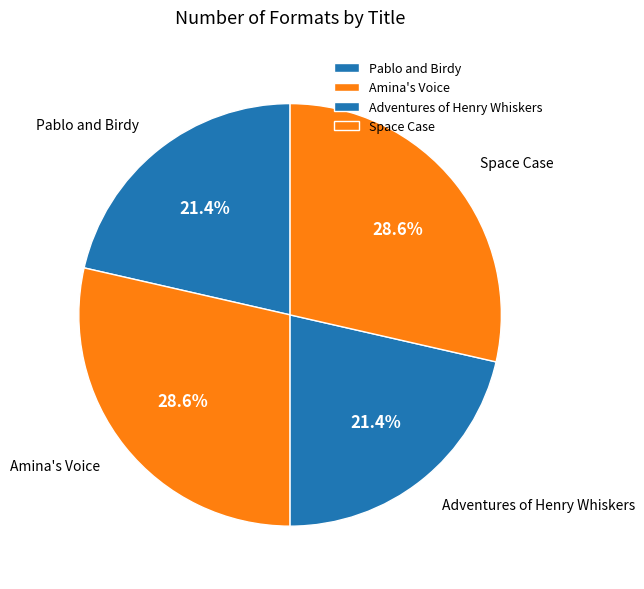

To the nearest percent, what is the difference between the Adventures of Henry Whiskers and Space Case slice percentages?

7%